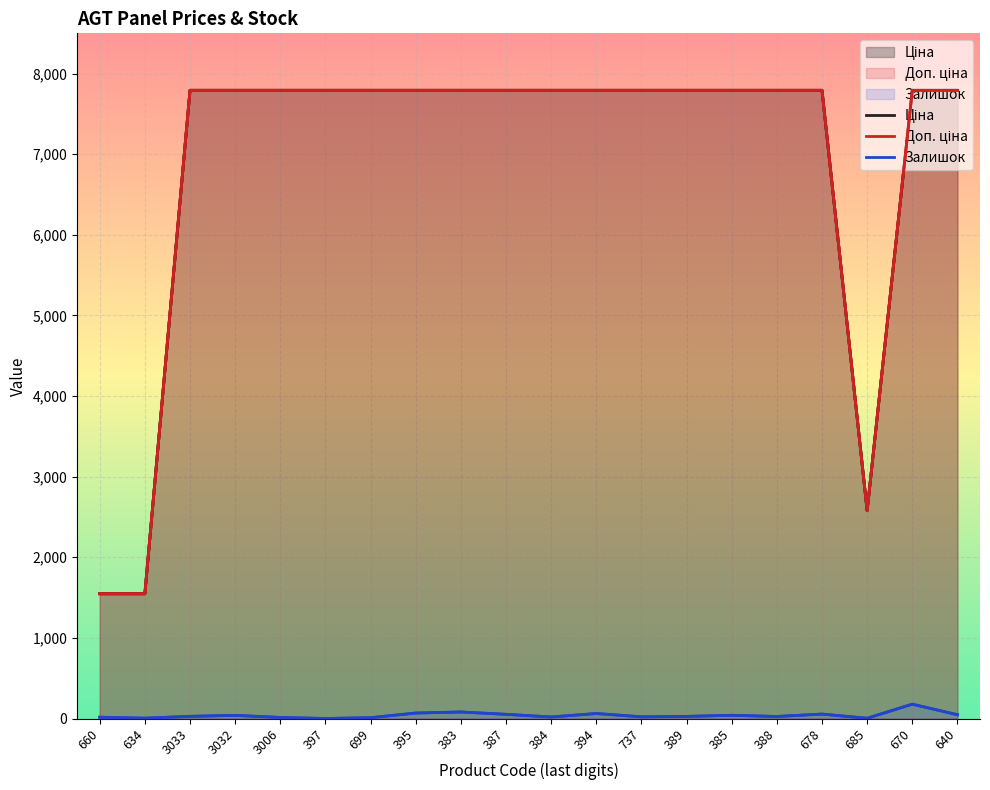

True or false: Доп. ціна and Ціна intersect in this chart.

False